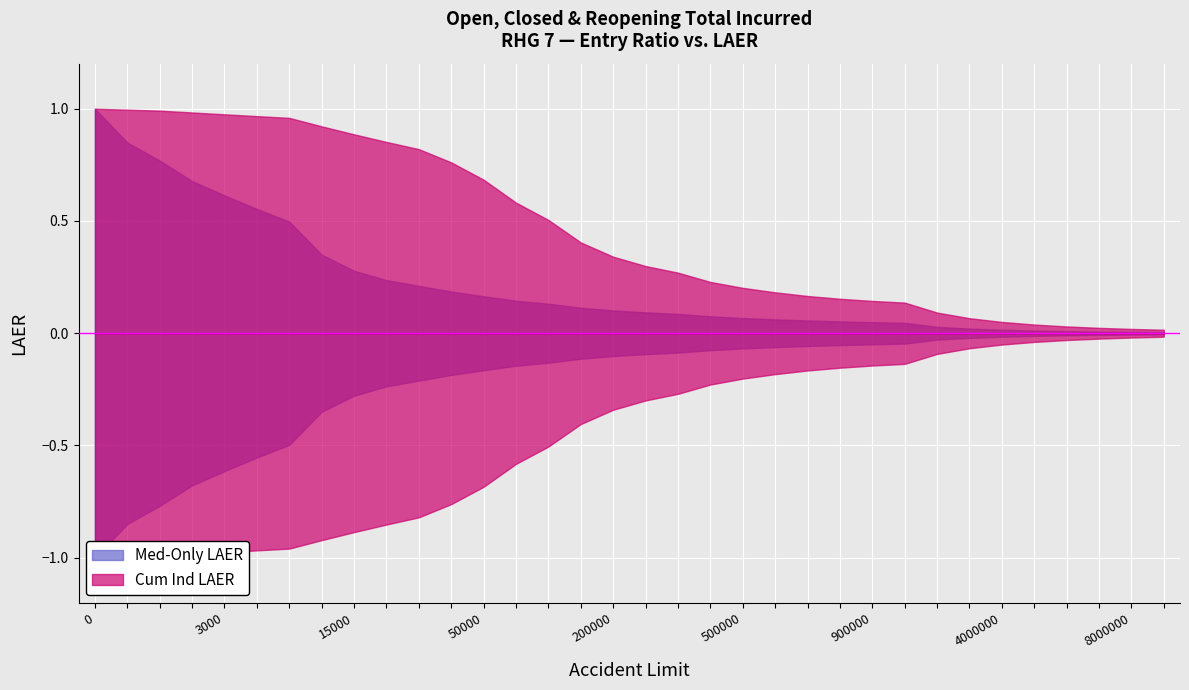

What is the average value of the Med-Only LAER series?

0.2